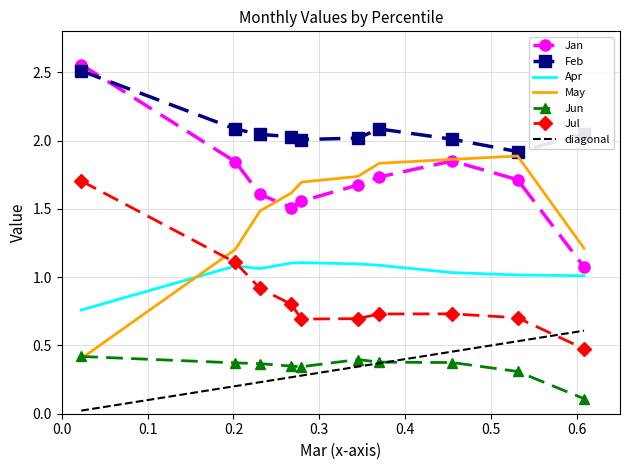

How many times do Feb and Jan cross each other?

1